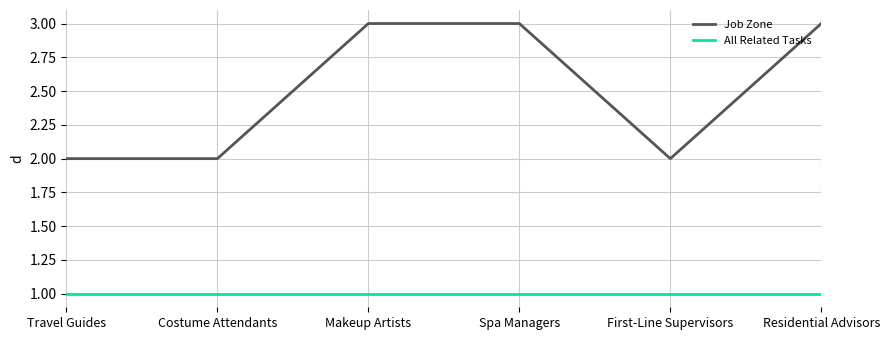

Which series has the largest total across all categories?

Job Zone